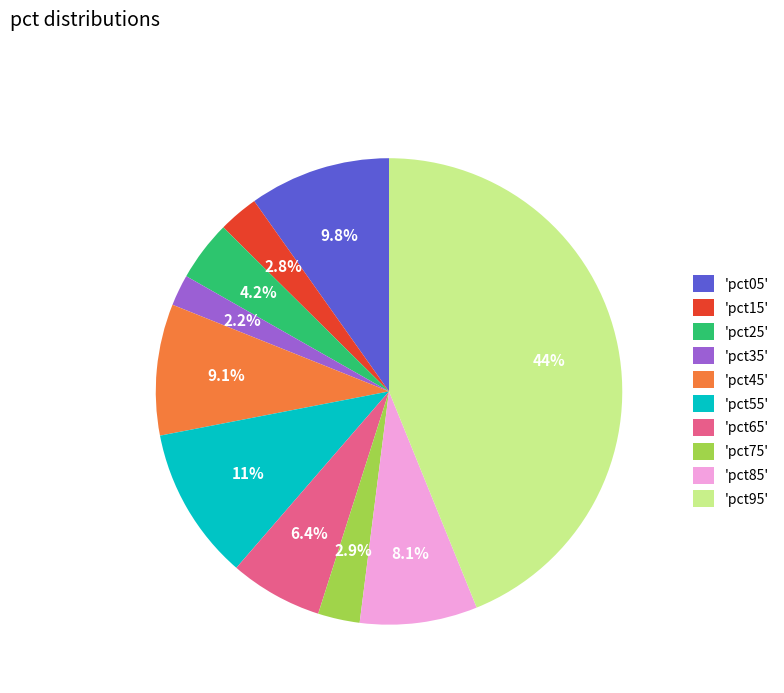

Between 'pct65' and 'pct85', which is larger?

'pct85'